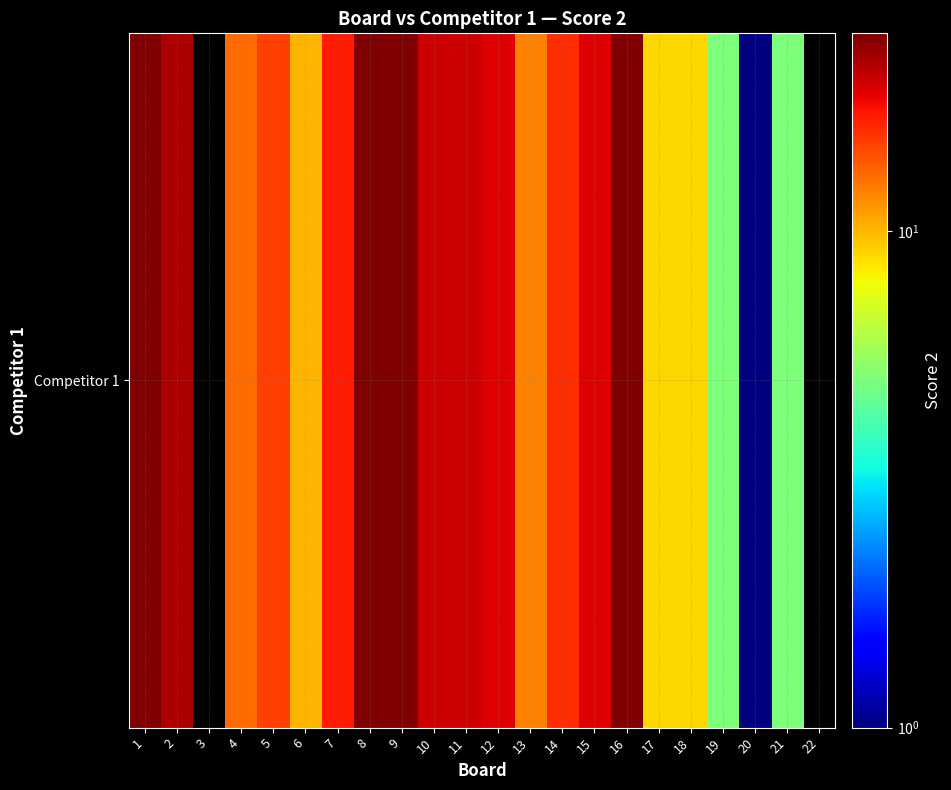

How many positive values are there?

20